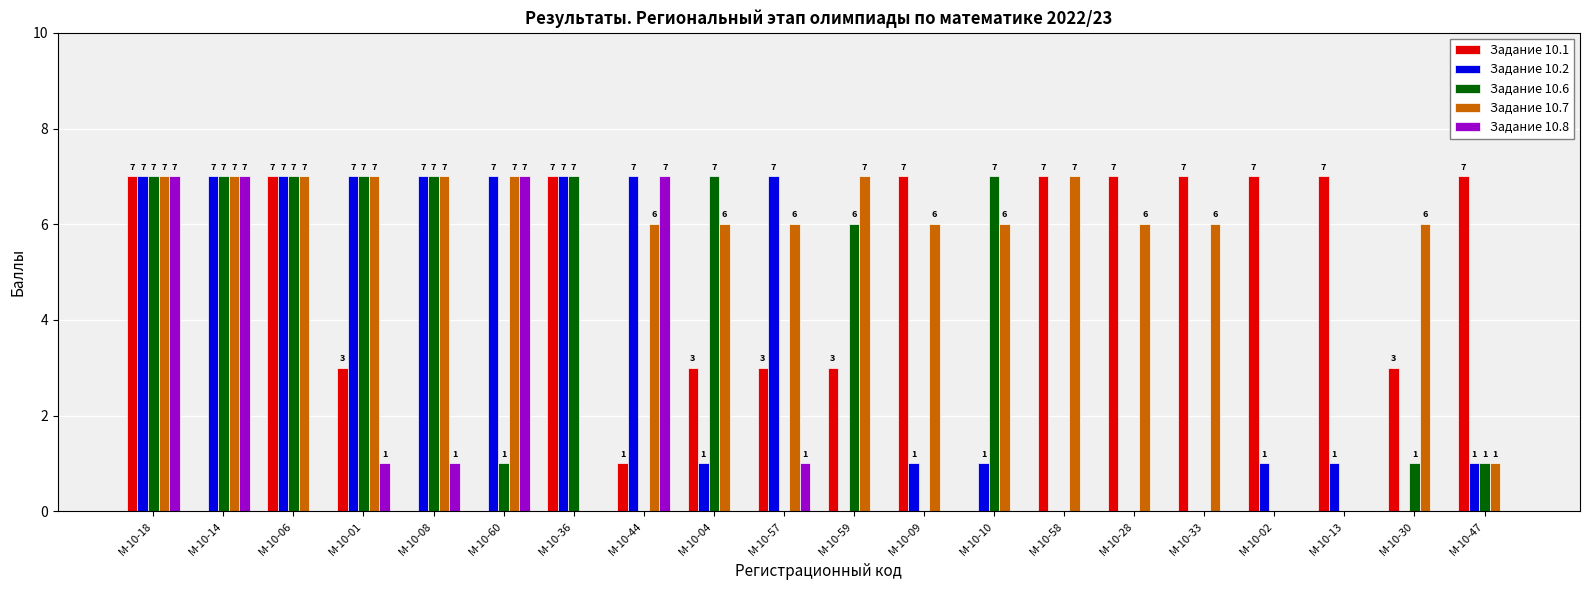

What is the sum of all Задание 10.6 values?

65